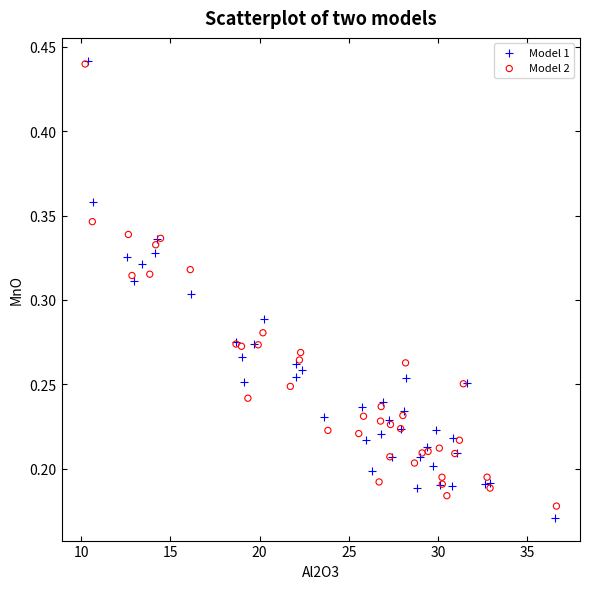

Which series has the widest spread of Y values?

Model 1